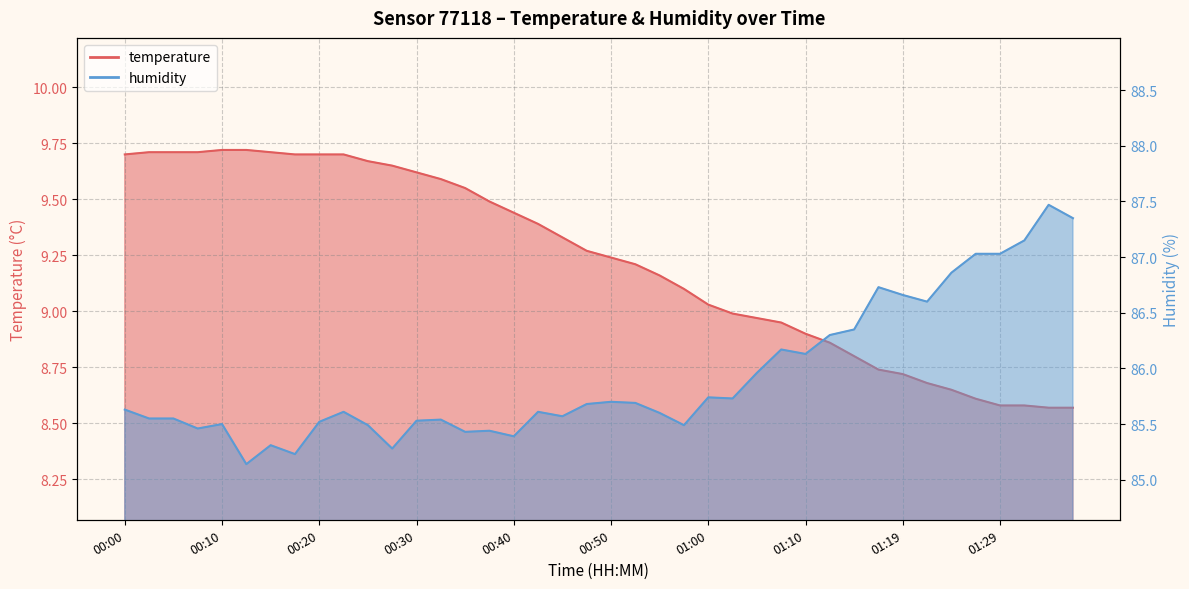

List the series in order of their peak value, lowest first.

temperature, humidity